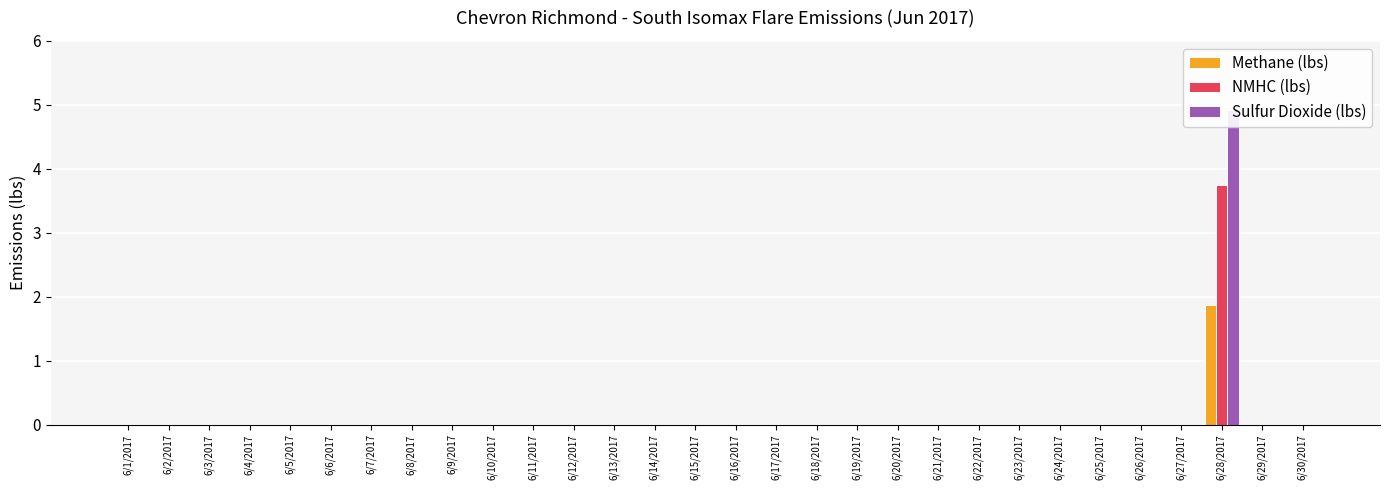

How many data points does each series have?

30